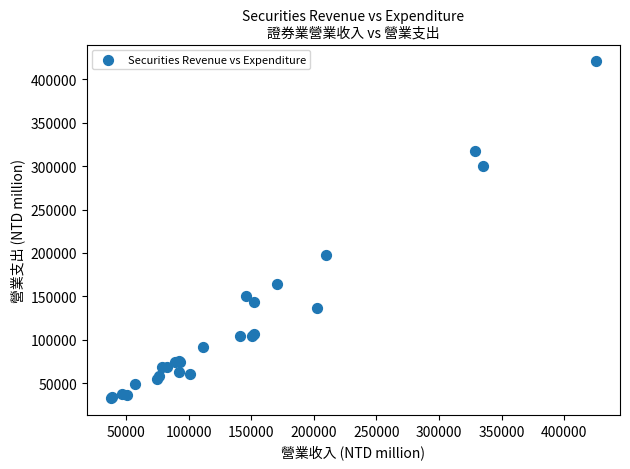

What Y value in the scatter plot is closest to 226855?

197379.0